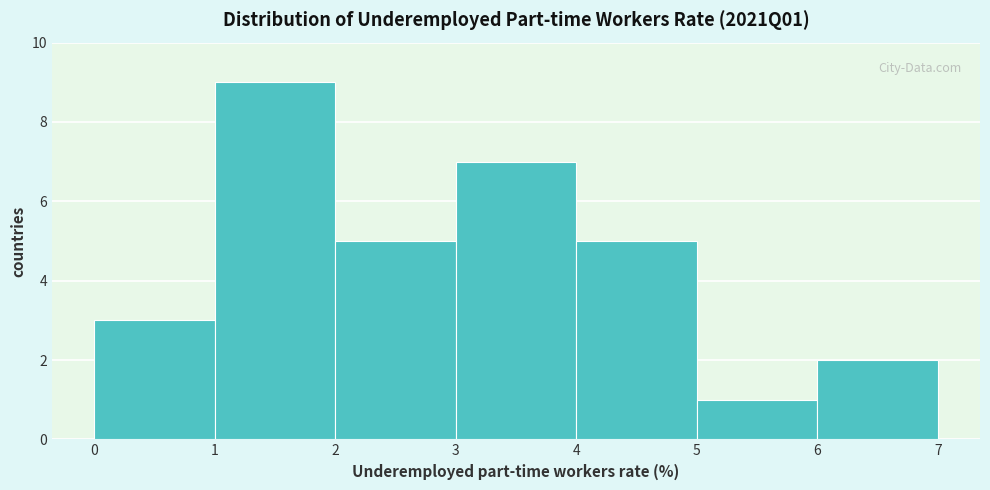

Reading left to right, list every bar in this chart as the range it spans on the x-axis followed by its height. The values are not printed on the chart, so give them approximately, as read against the axis.

0 to 1: 3
1 to 2: 9
2 to 3: 5
3 to 4: 7
4 to 5: 5
5 to 6: 1
6 to 7: 2